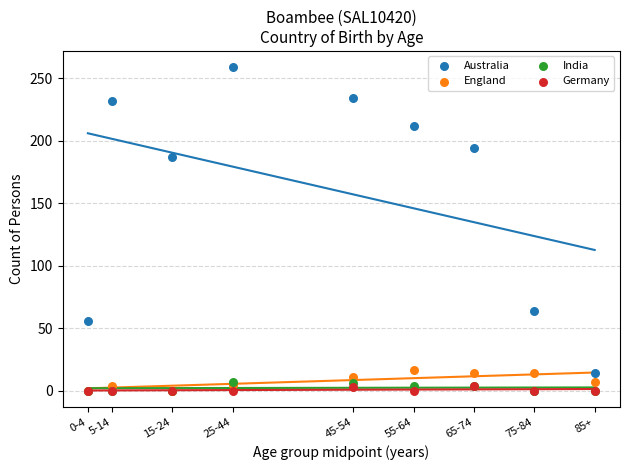

Across all series, what Y value is closest to 129?

187